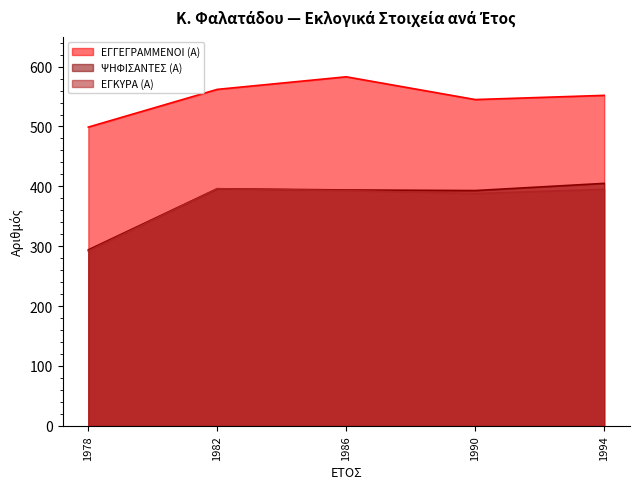

Reading right to left, list all the values displayed in this chart.

ΕΓΓΕΓΡΑΜΜΕΝΟΙ (Α): 1994=552	1990=545	1986=583	1982=562	1978=499
ΨΗΦΙΣΑΝΤΕΣ (Α): 1994=405	1990=393	1986=394	1982=396	1978=294
ΕΓΚΥΡΑ (Α): 1994=395	1990=388	1986=393	1982=396	1978=292